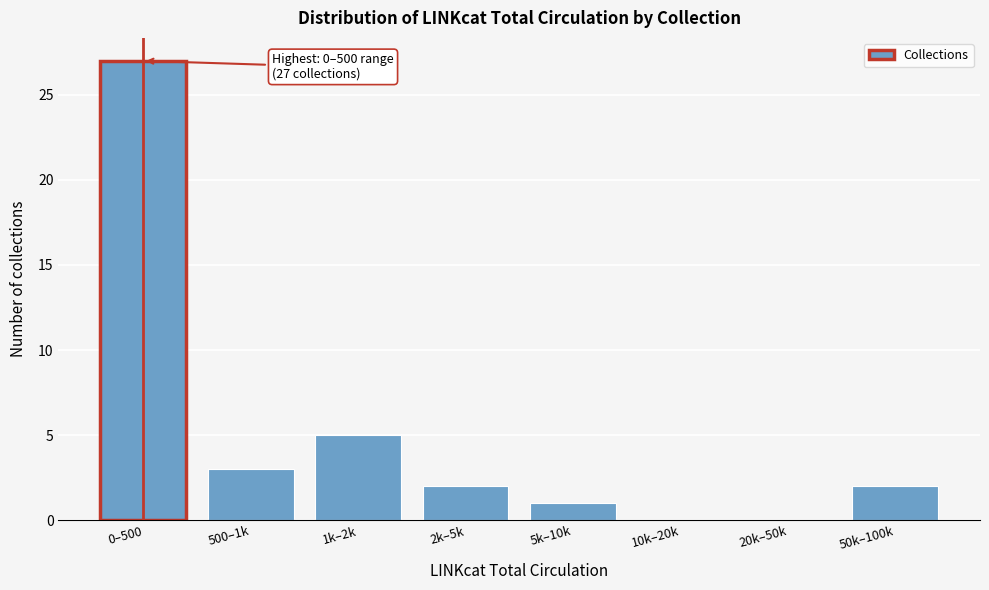

Reading right to left, transcribe all the data shown in this chart.

50k–100k=2	20k–50k=0	10k–20k=0	5k–10k=1	2k–5k=2	1k–2k=5	500–1k=3	0–500=27